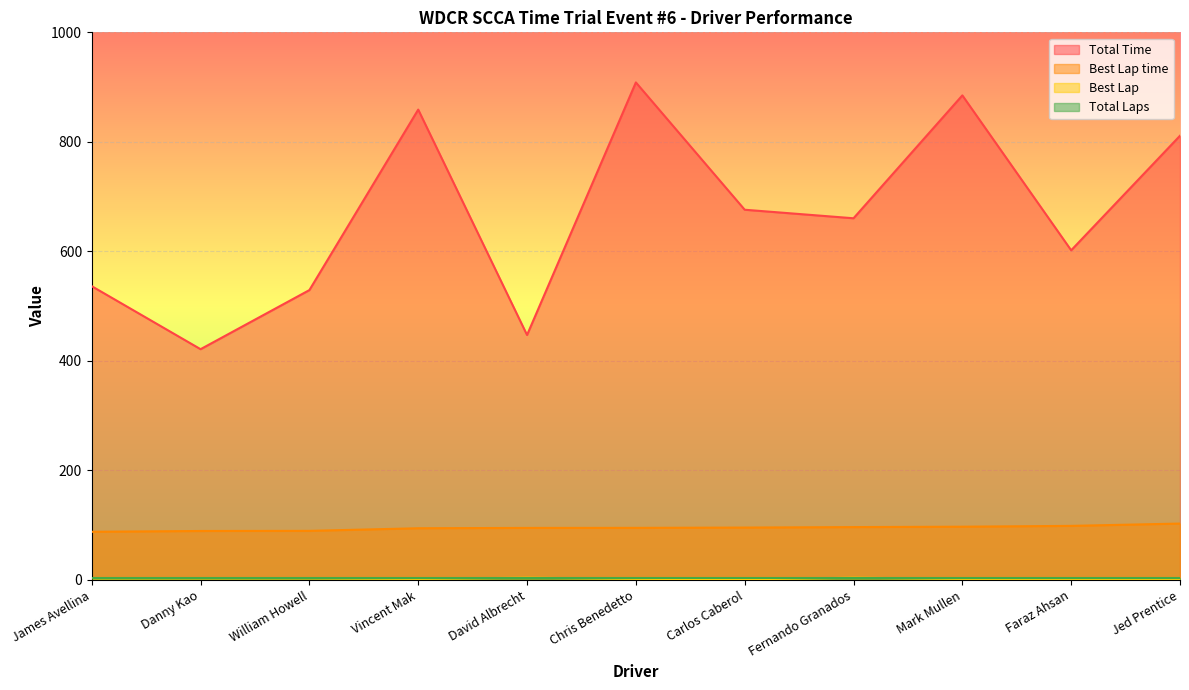

What is the sum of all Best Lap time values?

1041.8